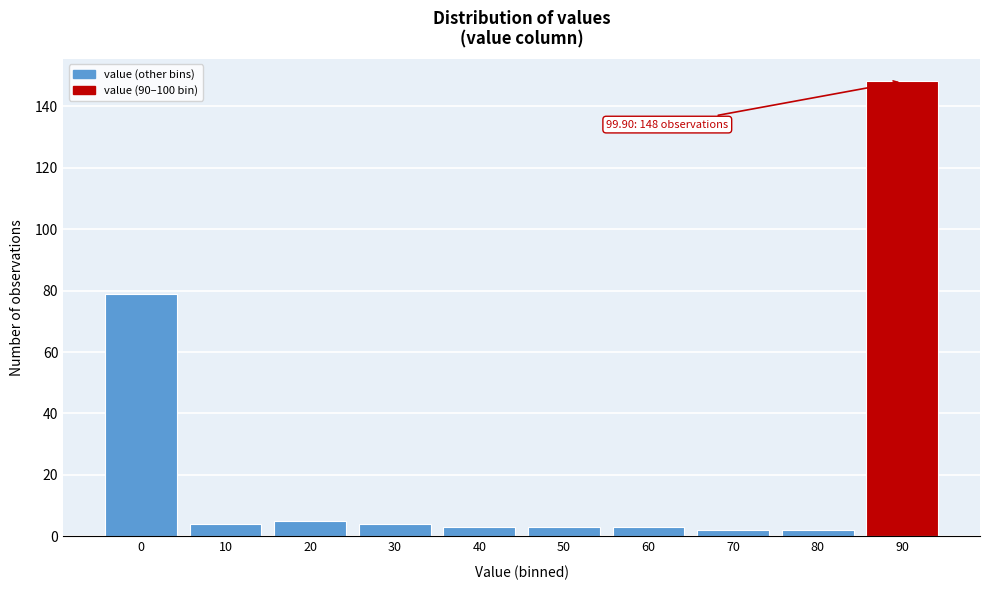

Reading left to right, transcribe all the data shown in this chart.

0=79	10=4	20=5	30=4	40=3	50=3	60=3	70=2	80=2	90=148